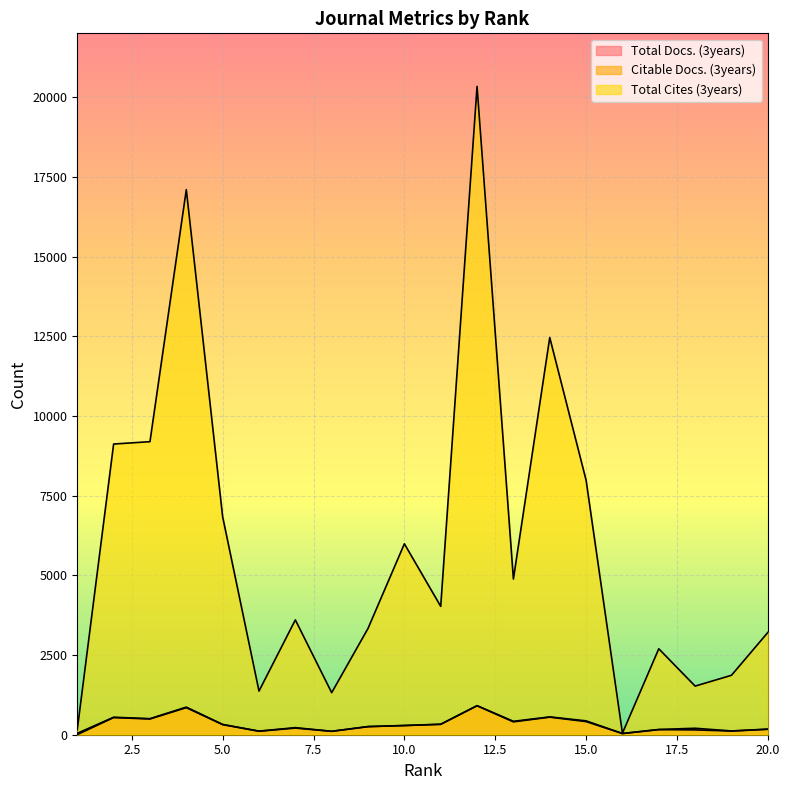

What is the minimum value for Citable Docs. (3years)?

4